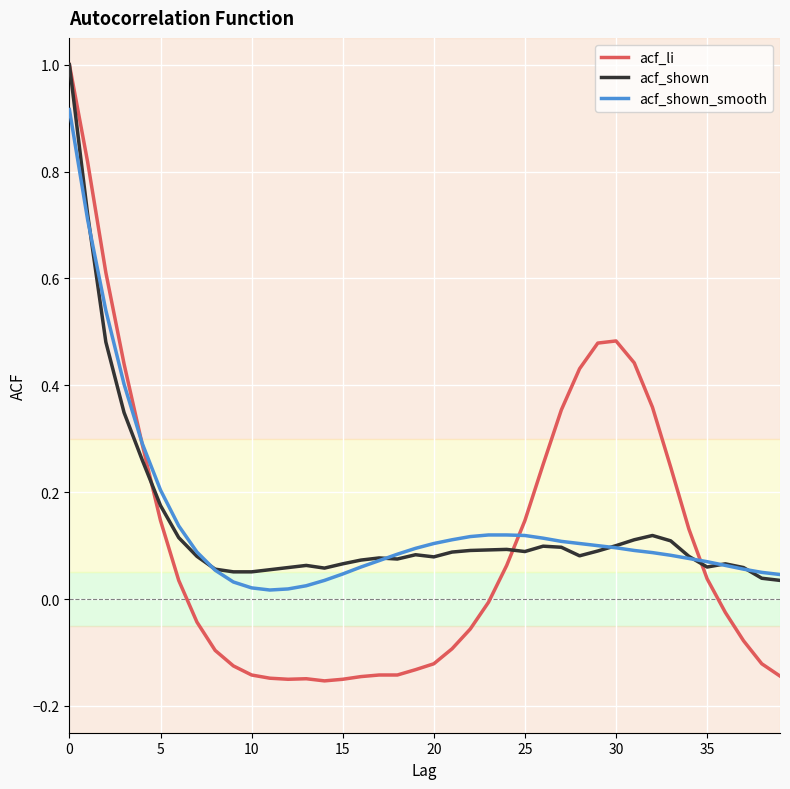

Which series has the widest spread of values?

acf_li